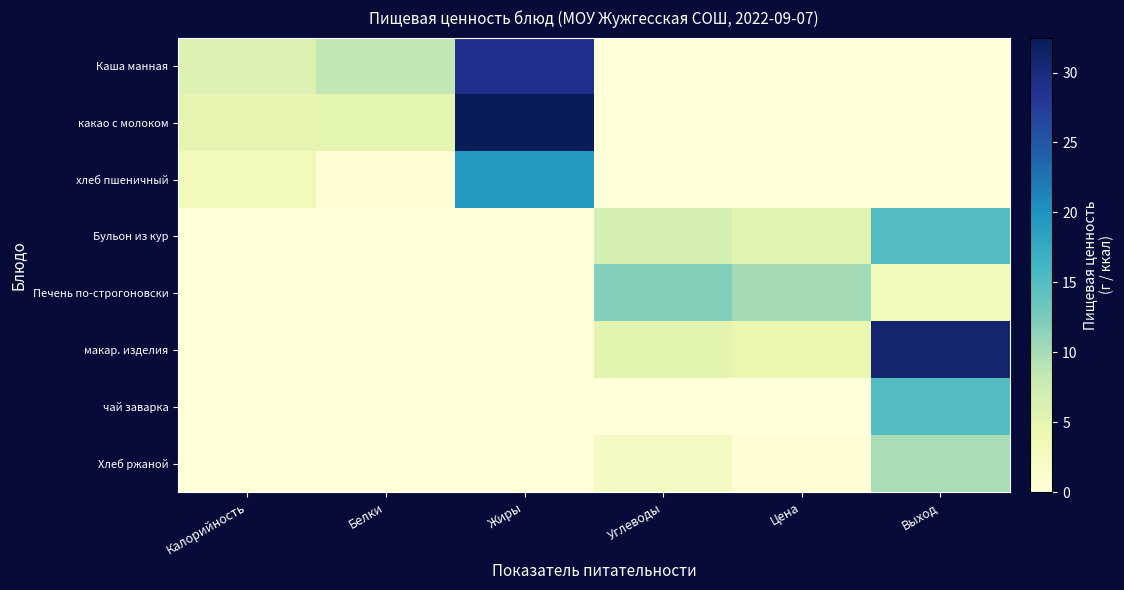

Reading right to left, what are all the values shown in this chart?

Каша манная: Выход=0.0	Цена=0.0	Углеводы=0.0	Жиры=29.0	Белки=8.4	Калорийность=5.8
какао с молоком: Выход=0.0	Цена=0.0	Углеводы=0.0	Жиры=32.5	Белки=5.0	Калорийность=4.9
хлеб пшеничный: Выход=0.0	Цена=0.0	Углеводы=0.0	Жиры=19.3	Белки=0.4	Калорийность=3.2
Бульон из кур: Выход=15.1	Цена=5.3	Углеводы=6.7	Жиры=0.0	Белки=0.0	Калорийность=0.0
Печень по-строгоновски: Выход=3.2	Цена=10.1	Углеводы=11.9	Жиры=0.0	Белки=0.0	Калорийность=0.0
макар. изделия: Выход=30.9	Цена=4.3	Углеводы=5.2	Жиры=0.0	Белки=0.0	Калорийность=0.0
чай заварка: Выход=15.0	Цена=0.0	Углеводы=0.1	Жиры=0.0	Белки=0.0	Калорийность=0.0
Хлеб ржаной: Выход=9.8	Цена=0.3	Углеводы=2.4	Жиры=0.0	Белки=0.0	Калорийность=0.0